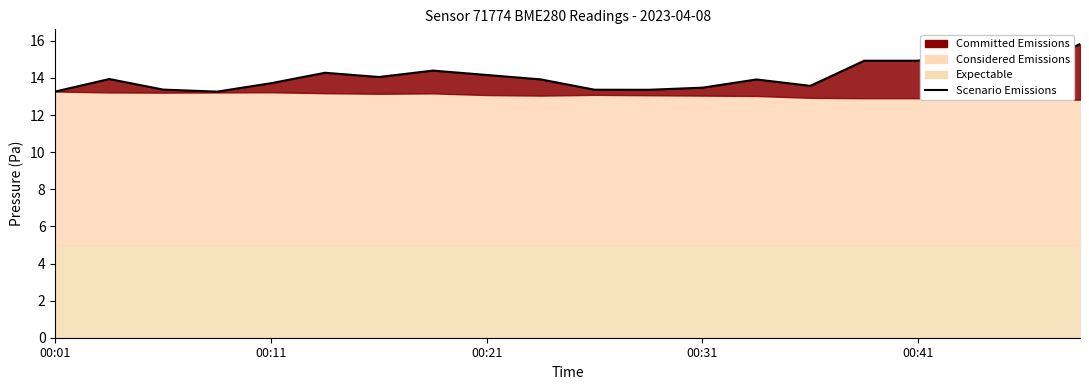

What is the average value?

14.1